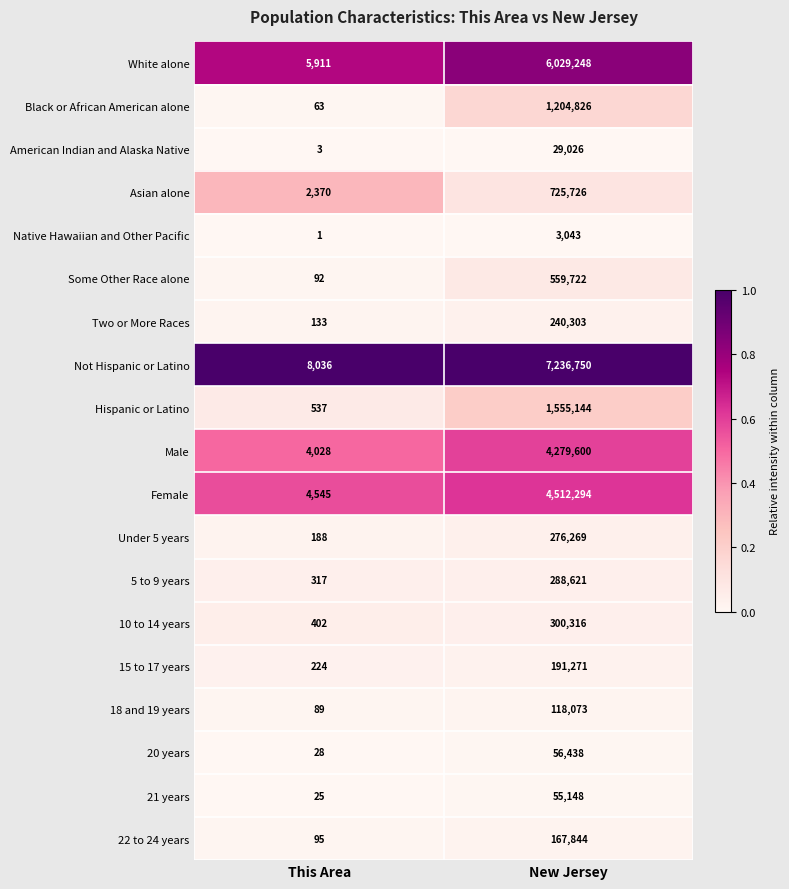

What is the average value of the 20 years series?

28233